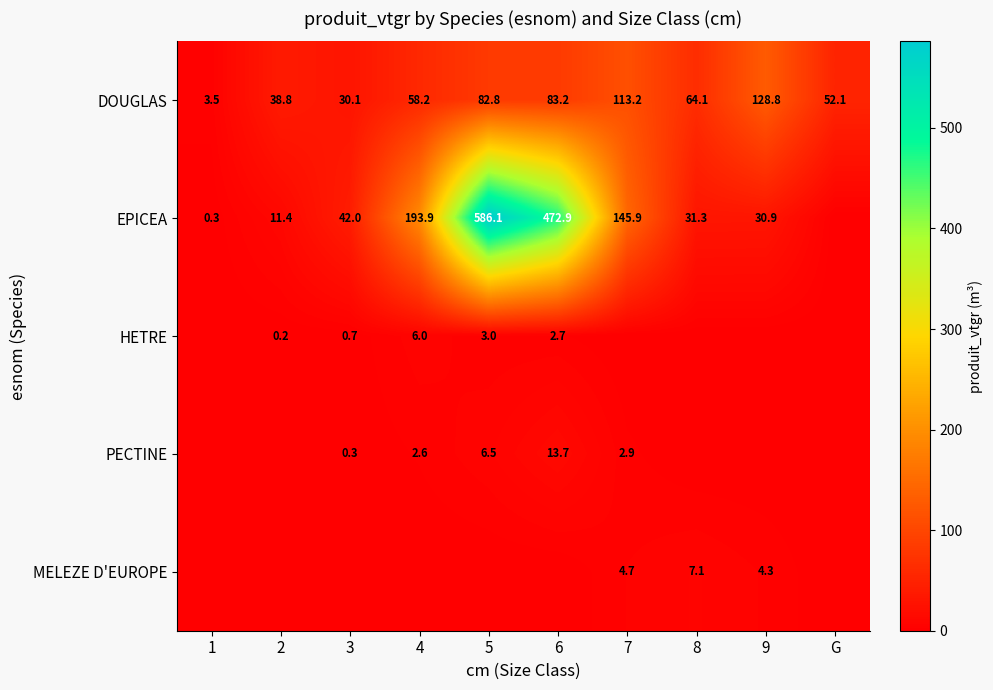

The MELEZE D'EUROPE series shows 8.2 at 7. True or false?

False